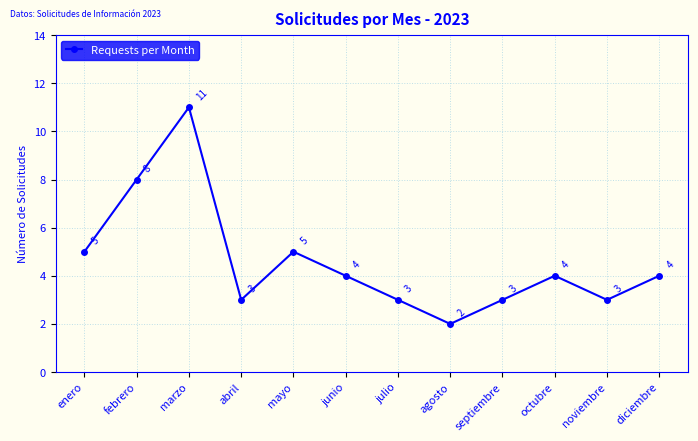

What is the difference between the maximum and minimum values?

9